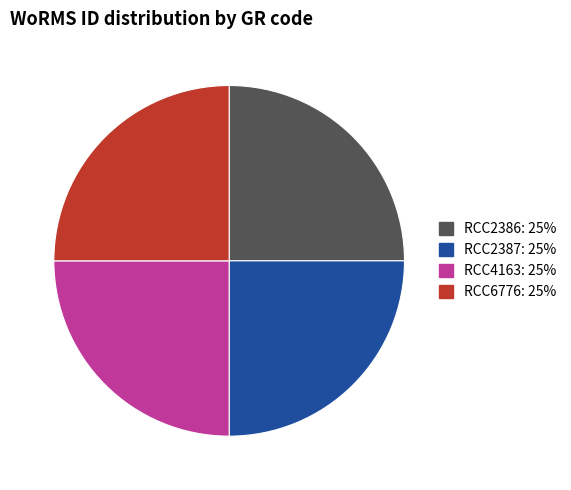

Approximately how many times larger is the value at RCC2387 compared to RCC6776?

1.0